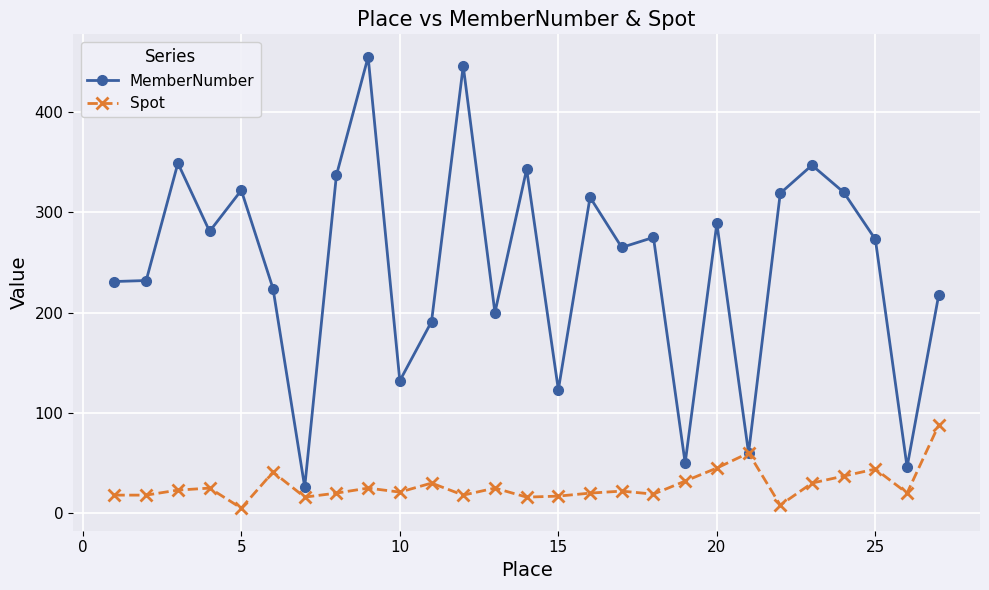

In MemberNumber, how many points are higher than both neighbors (excluding endpoints)?

9